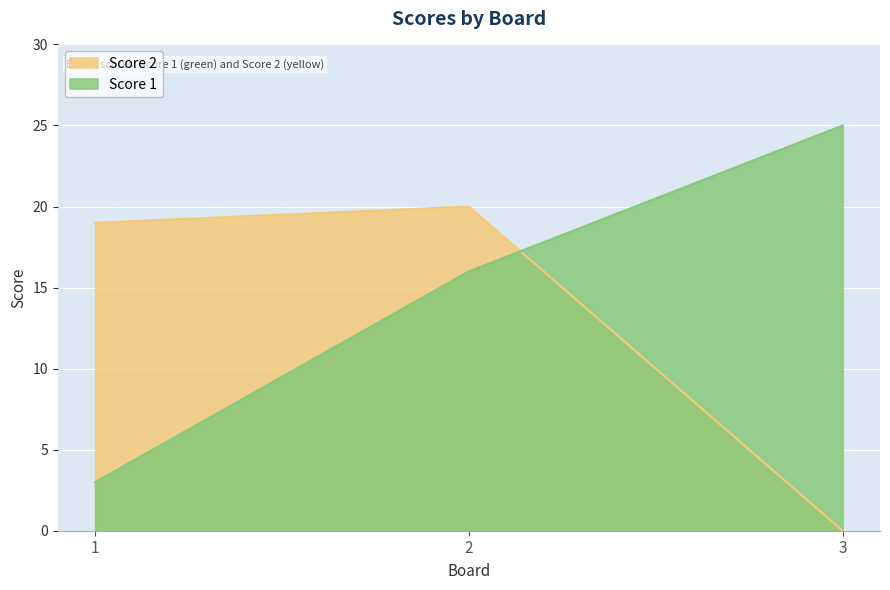

What is the average value of the Score 2 series?

13